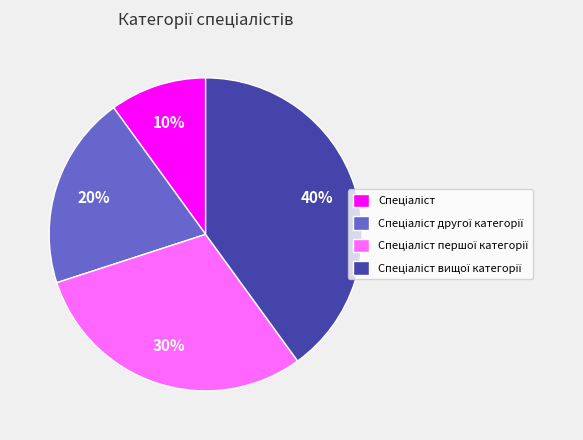

Does any single category account for the majority?

No